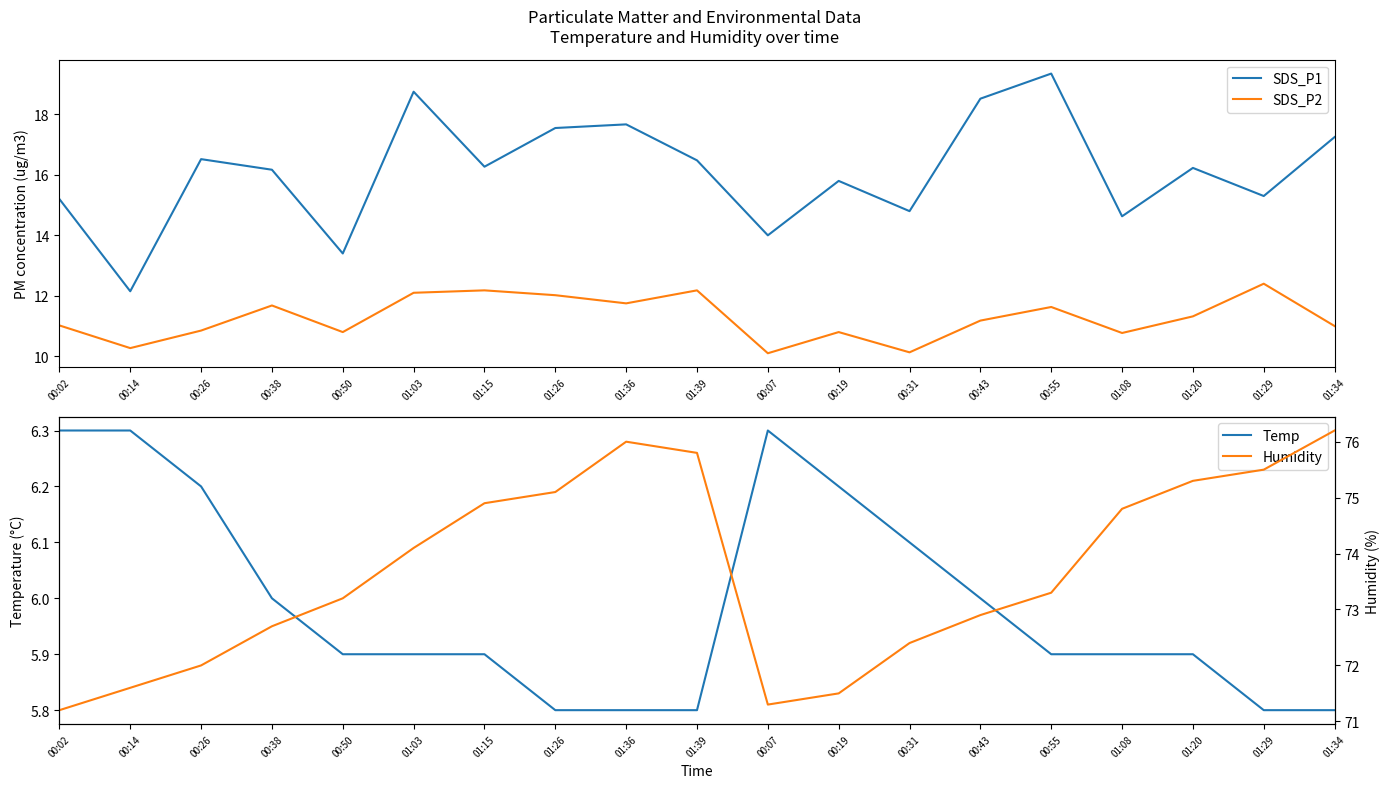

True or false: SDS_P2 has a value of 10.8 at 01:08.

True